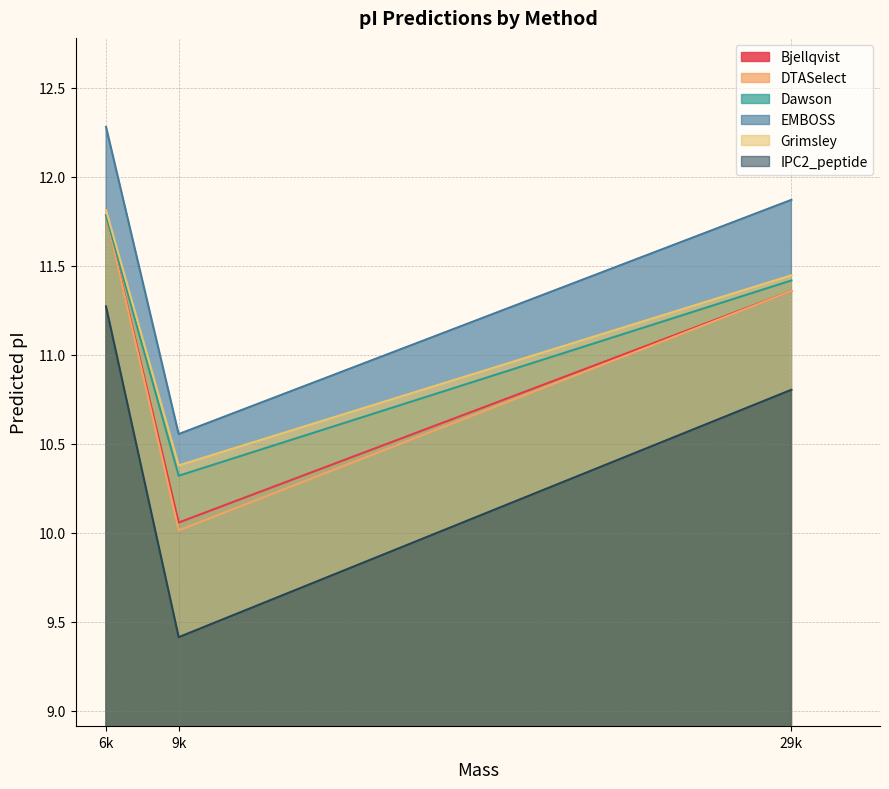

Does the chart display data point markers on the line(s)?

No